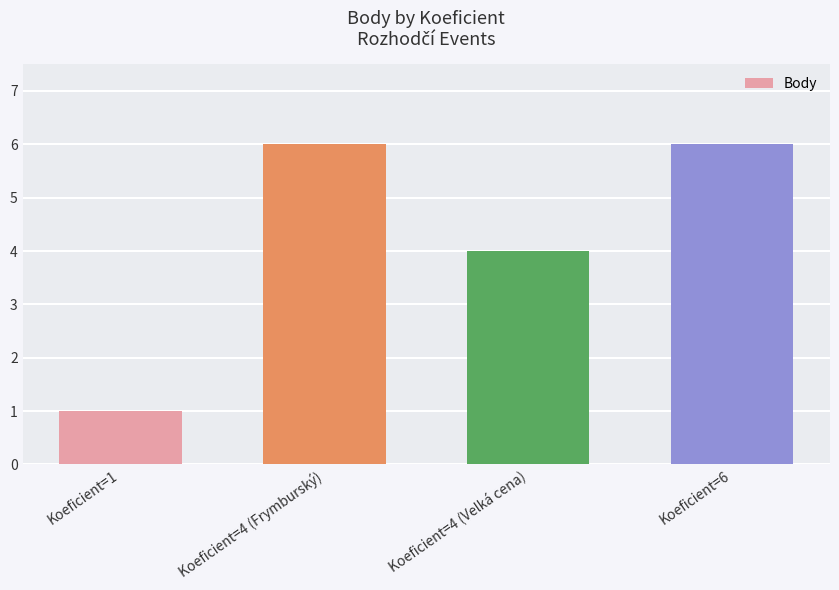

What is the minimum value shown in the chart?

1